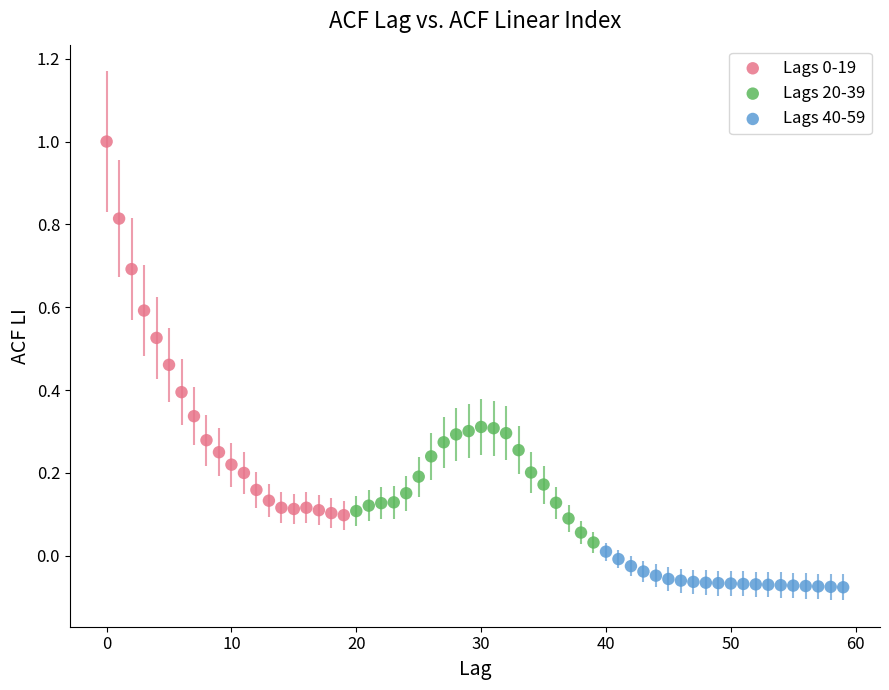

Which series reaches the minimum Y coordinate?

Lags 40-59